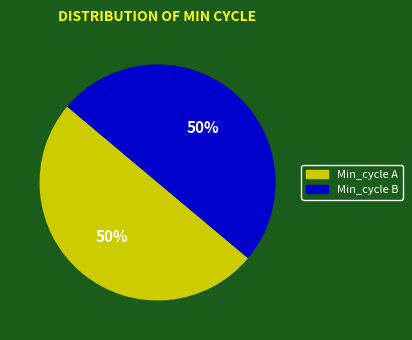

To the nearest percent, what is the average slice percentage?

50%